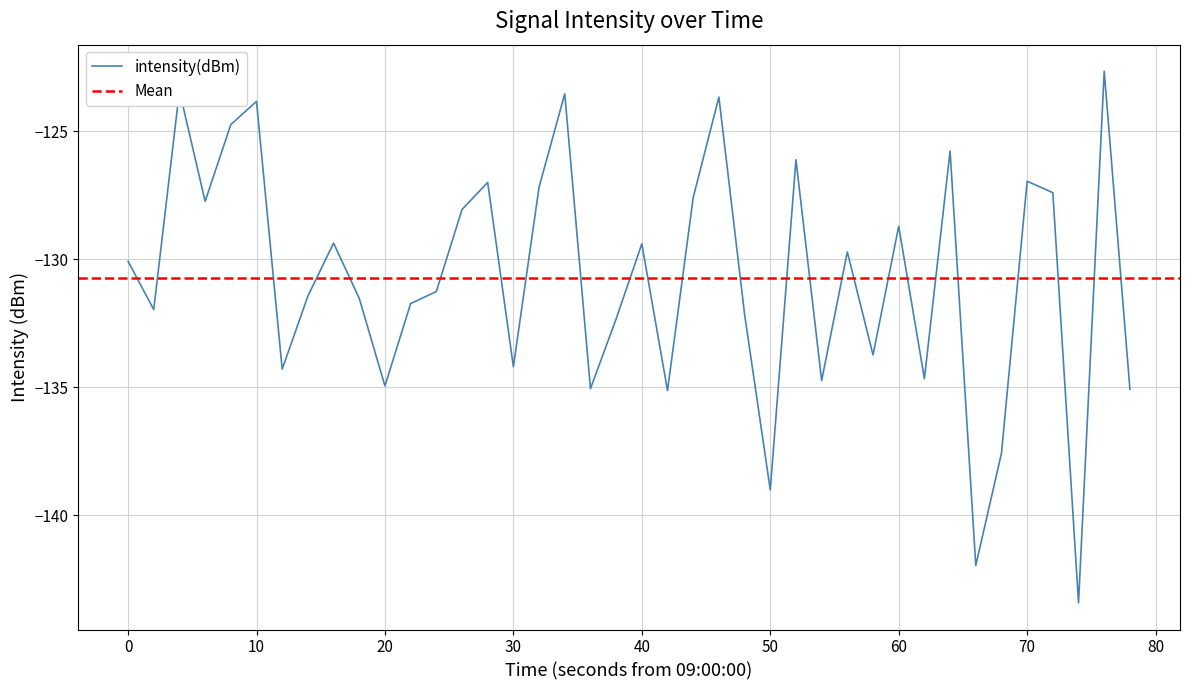

What is the minimum value for intensity(dBm)?

-143.4